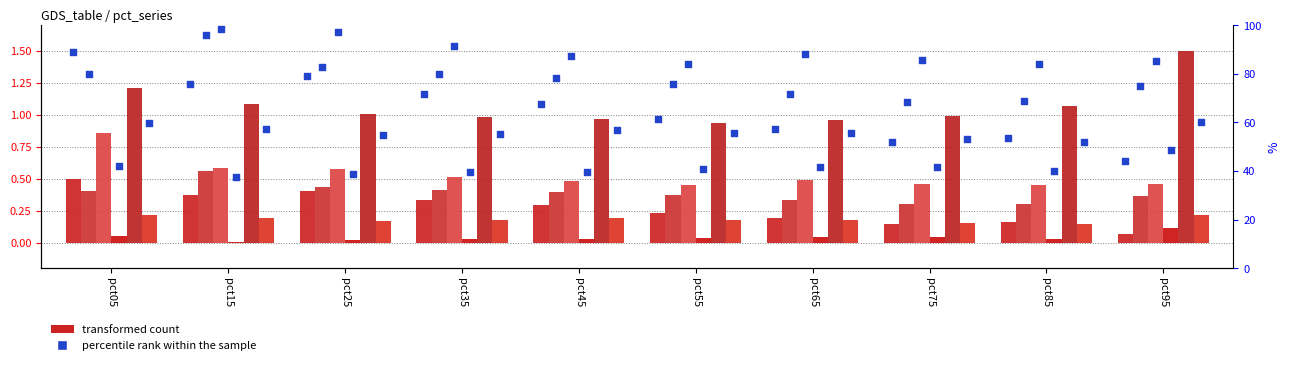

Is the value of Apr at pct15 greater than the value of May at pct55?

No